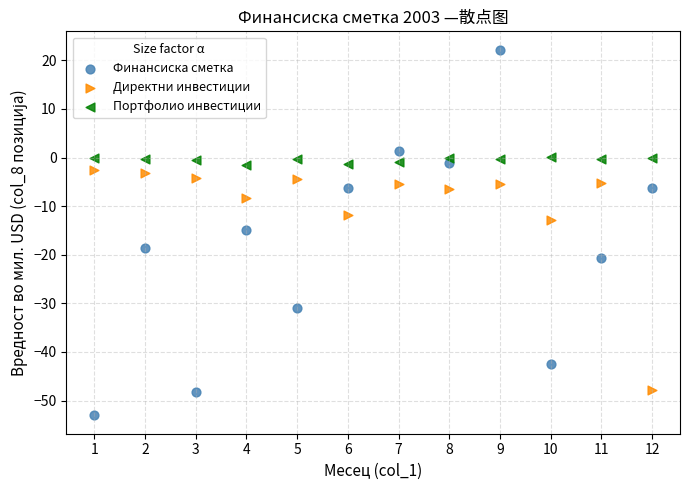

Which series reaches the maximum Y coordinate?

Финансиска сметка